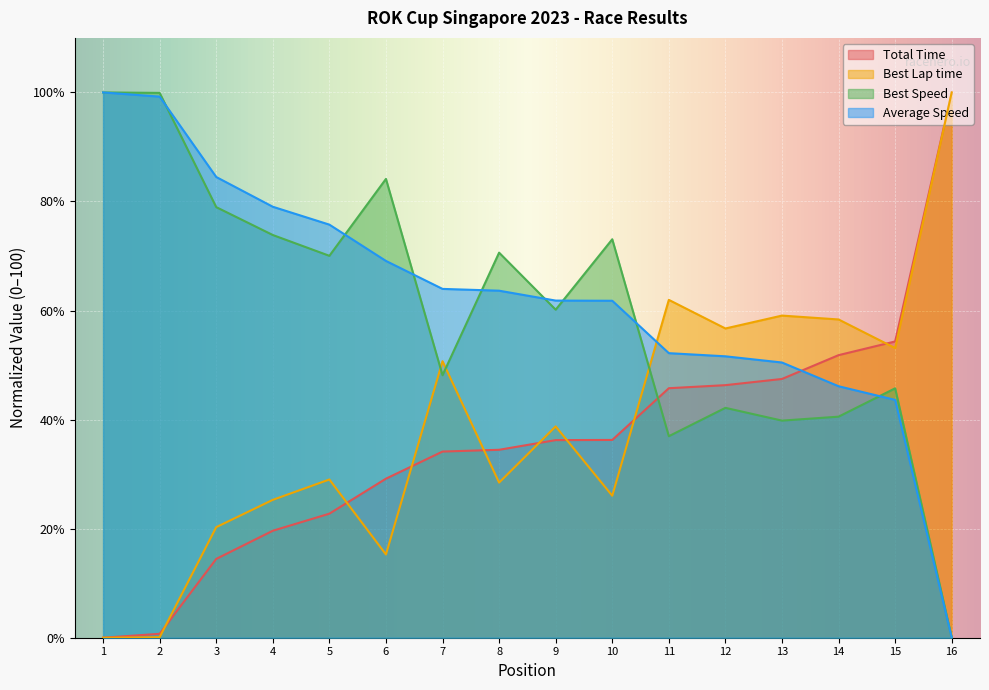

What is the difference between the Best Lap time values at 9 and 10?

12.7